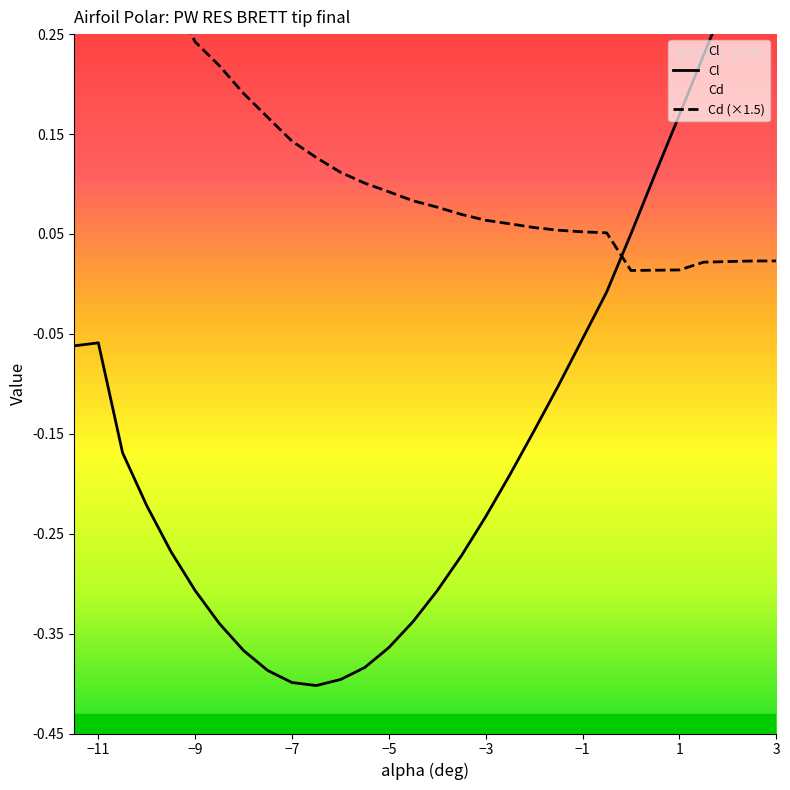

How many interior local valleys does the Cl series have?

1